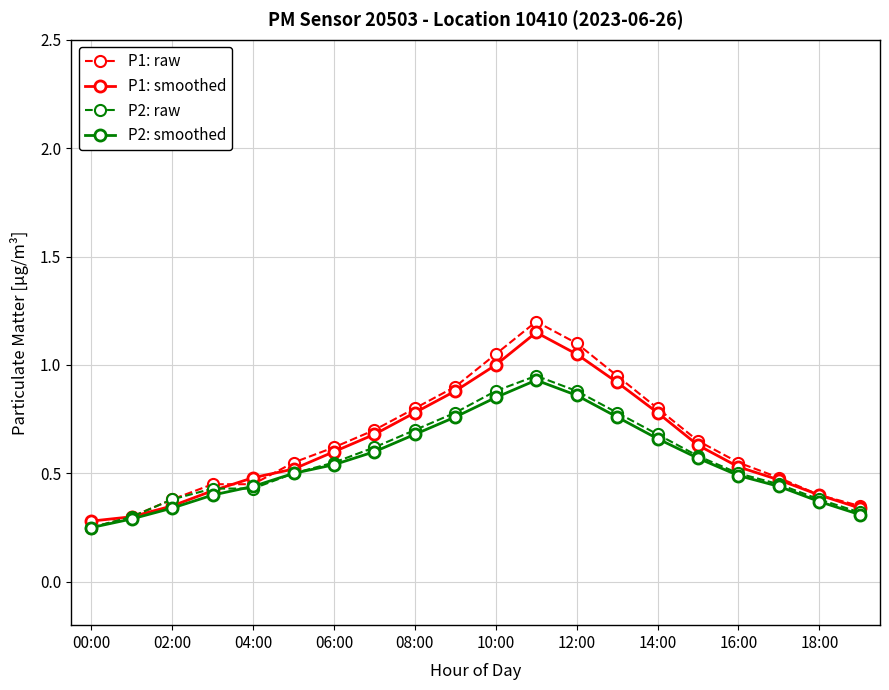

Which series has the widest spread of values?

P1: raw